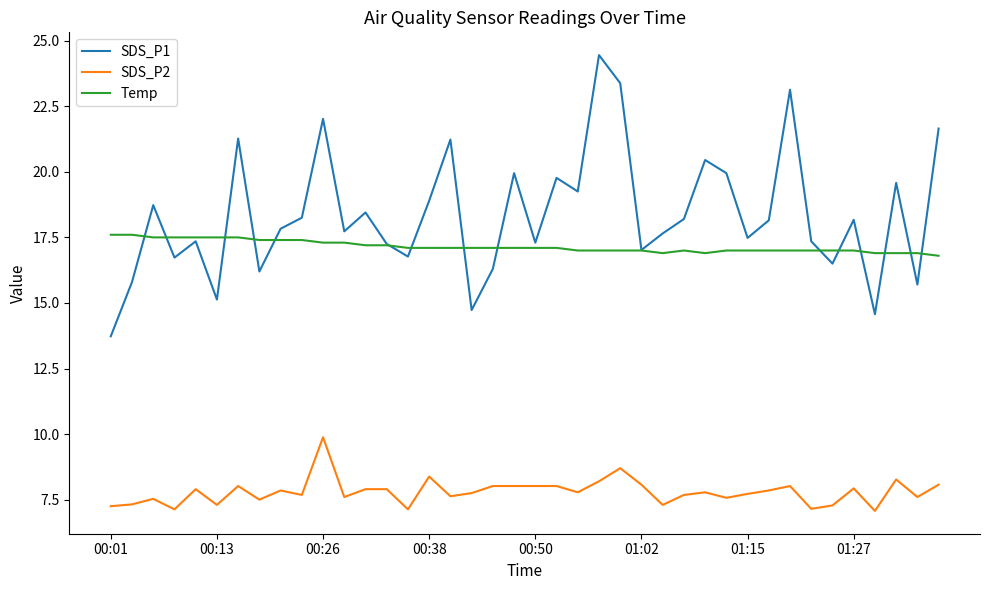

True or false: SDS_P2 and Temp intersect in this chart.

False